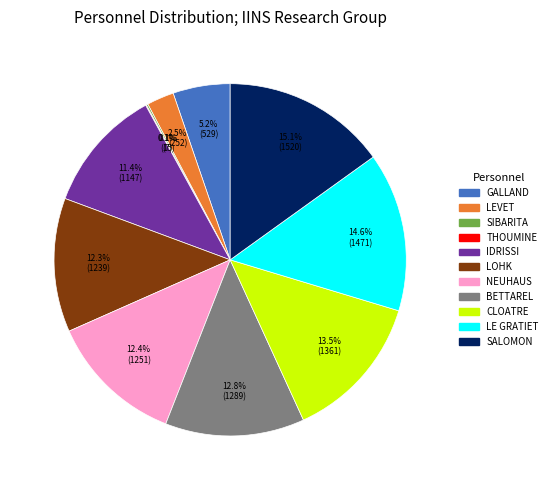

Is it true that LEVET is 10% of the pie?

False